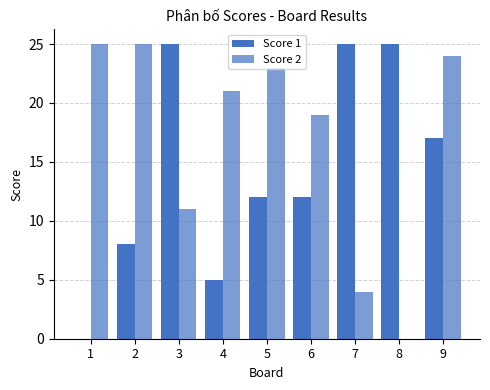

Does the chart contain stacked bars?

No